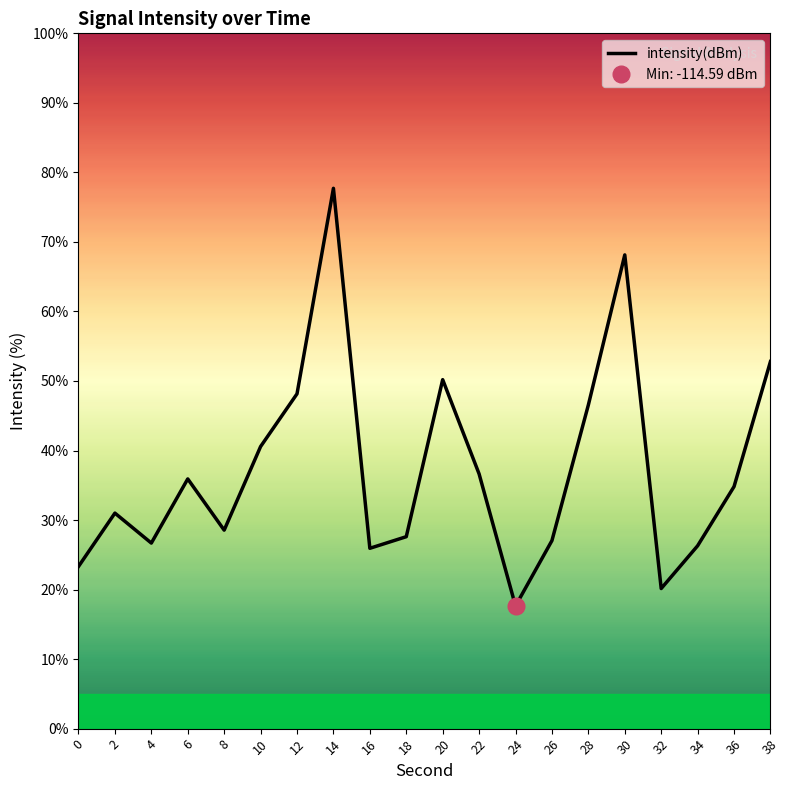

What is the sum of all values?

745.7